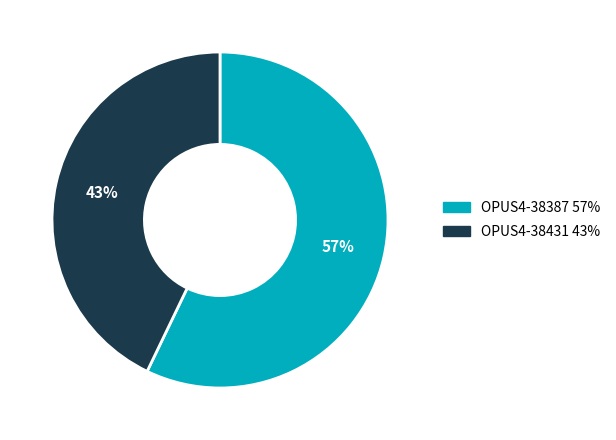

How many segments does this pie chart have?

2